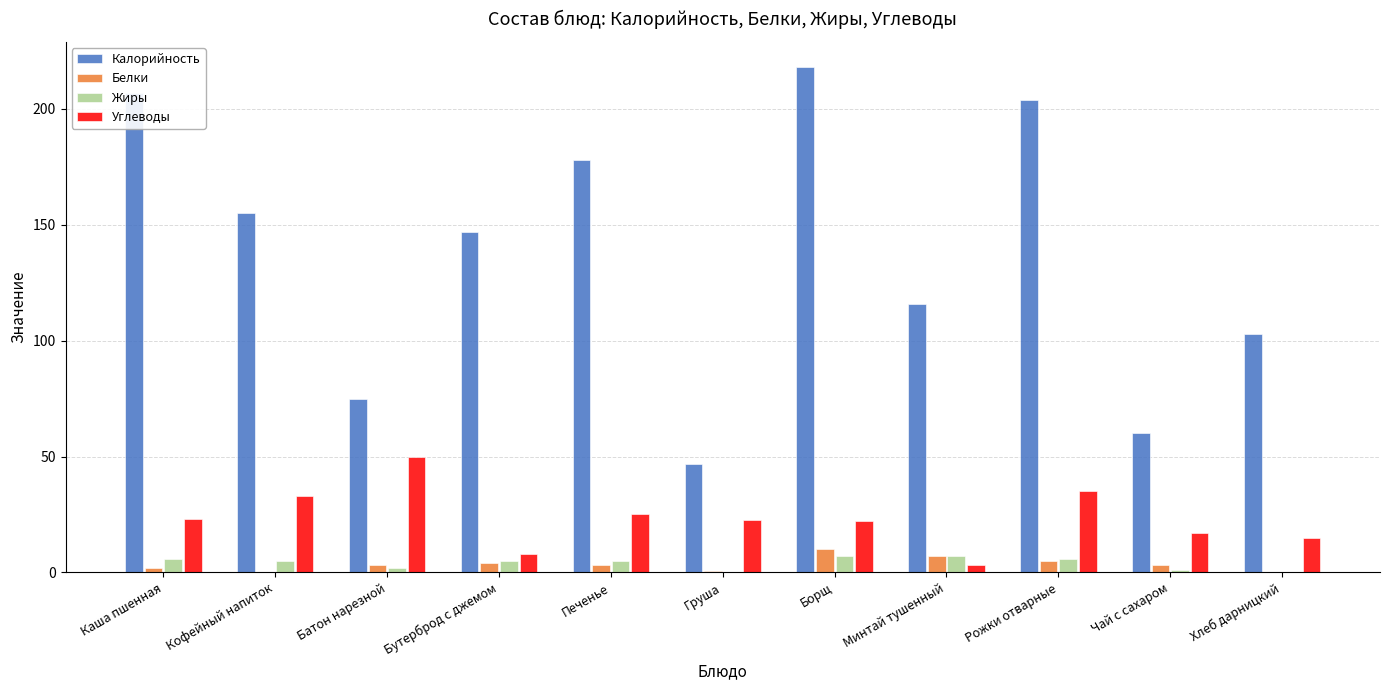

What are all the series names shown in the legend?

Калорийность, Белки, Жиры, Углеводы